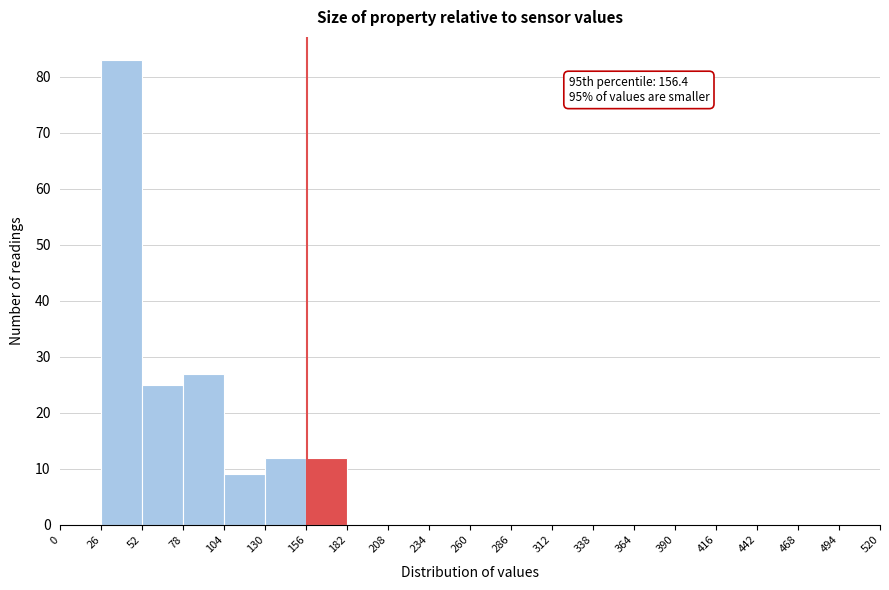

Over which range of the x-axis is the bar tallest?

26 to 52